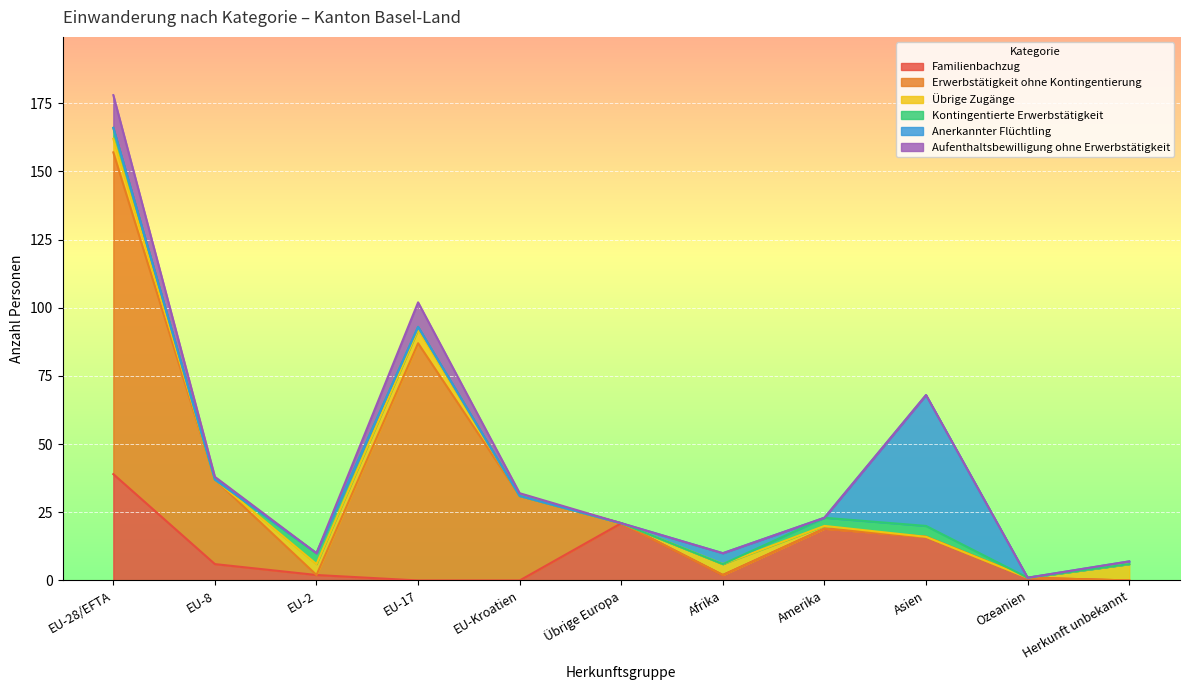

The value of Kontingentierte Erwerbstätigkeit at Übrige Europa is 2. True or false?

False